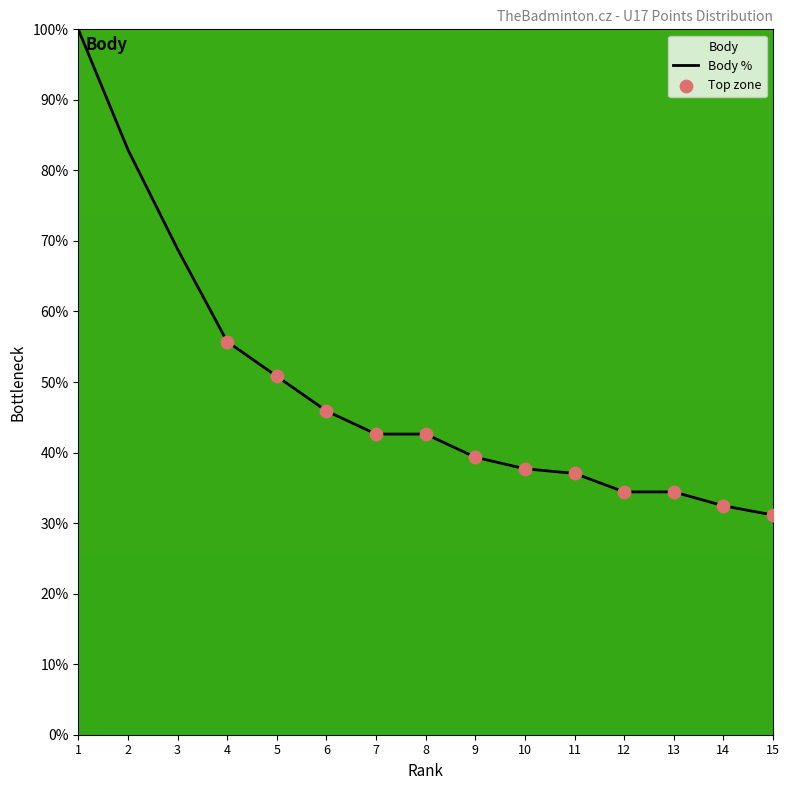

Between 15 and 4, which is larger?

4